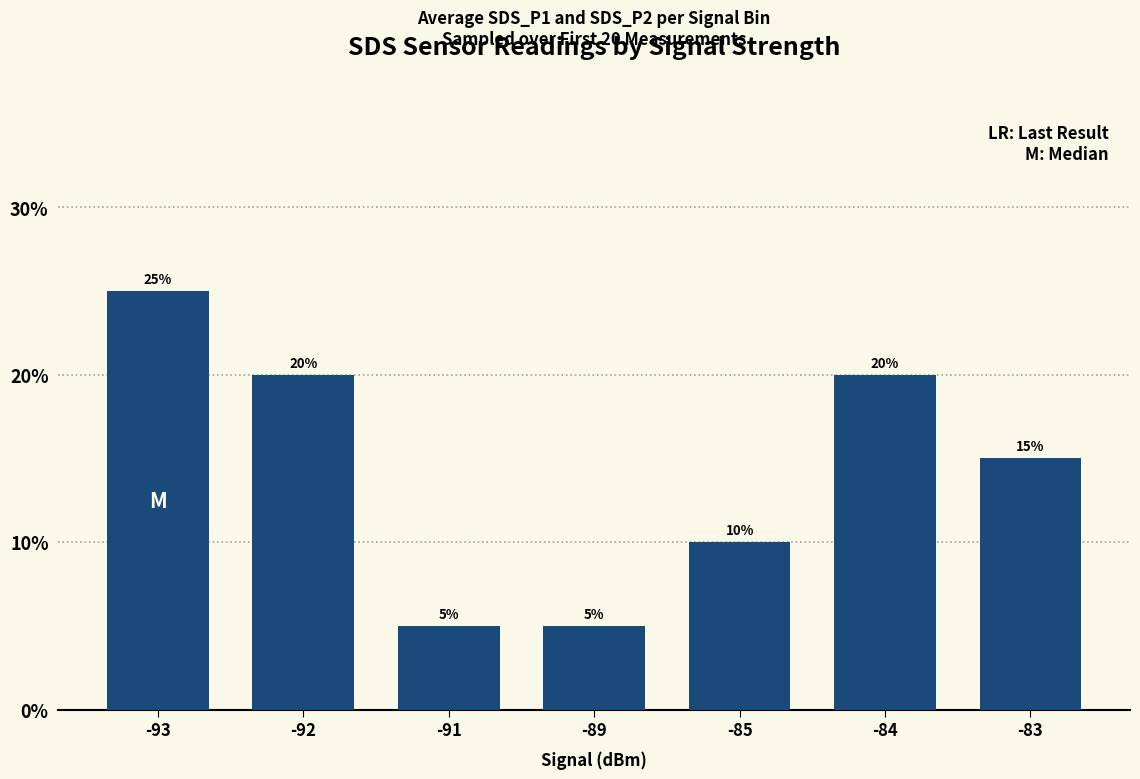

What is the difference between the second highest and minimum values?

0.2